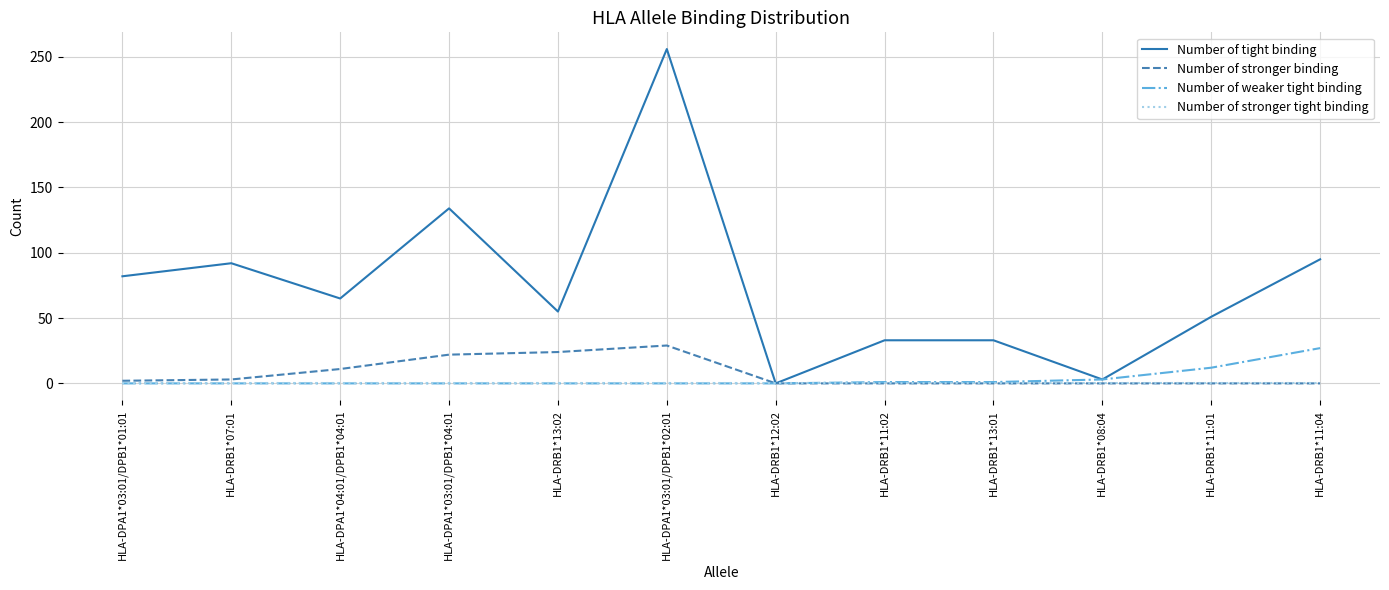

Does the chart display data point markers on the line(s)?

No